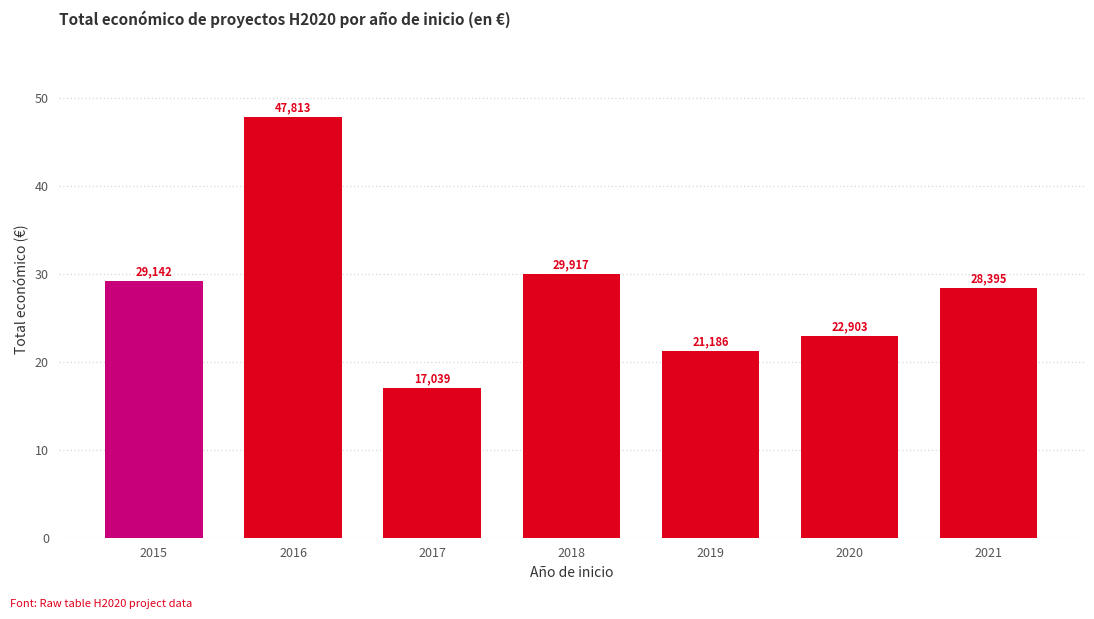

What is the ratio of the value at 2021 to the value at 2015?

1.0